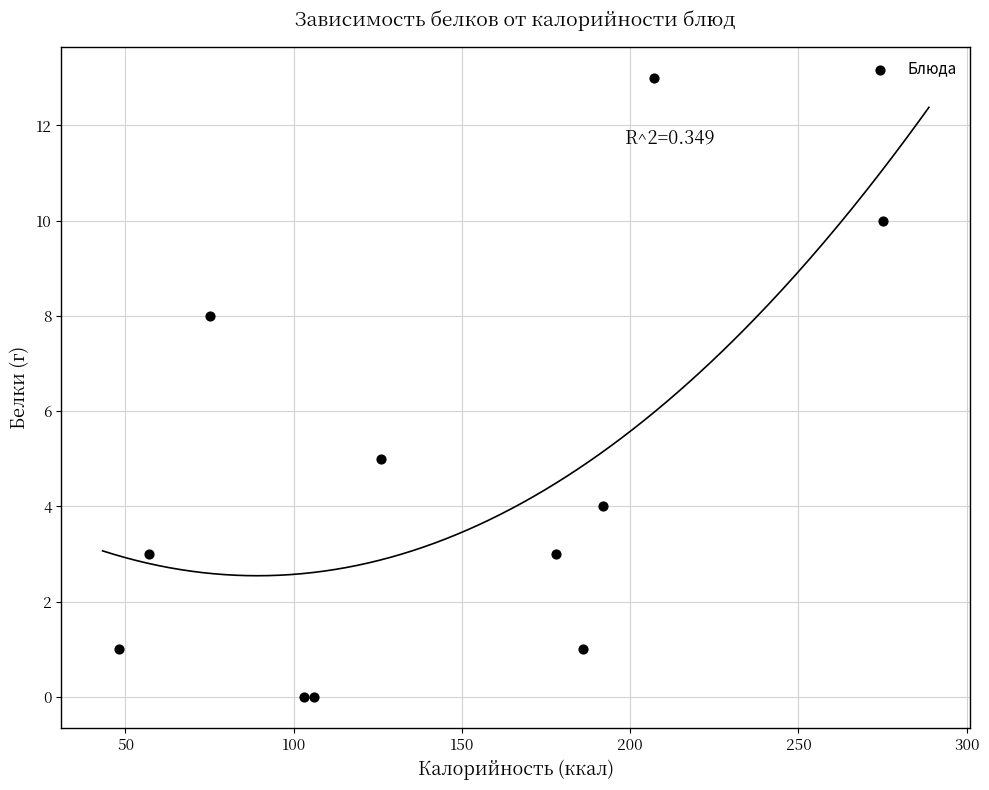

What Y value in the scatter plot is closest to 6?

5